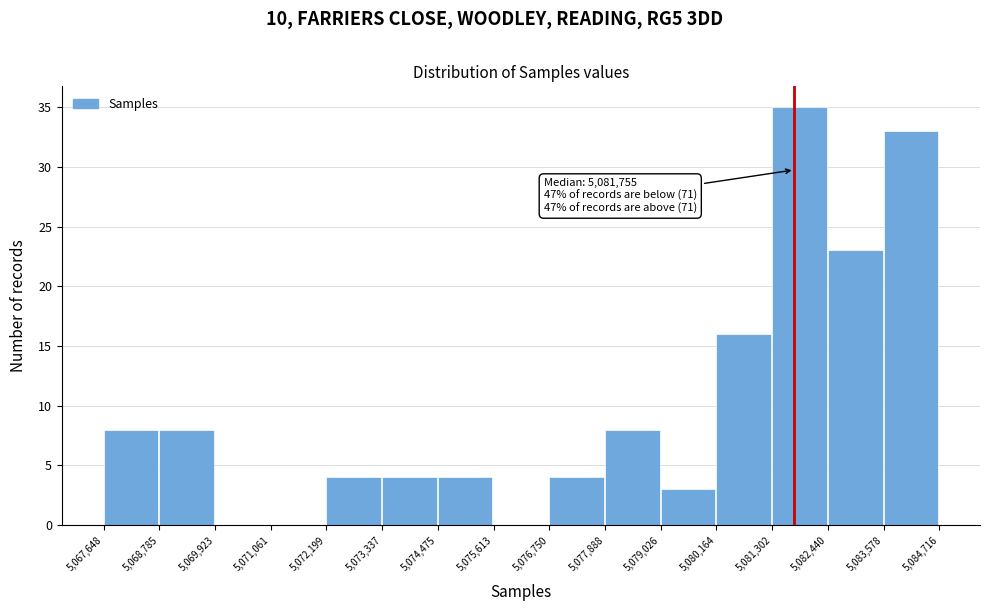

Over which range of the x-axis is the bar tallest?

5,081,302 to 5,082,440